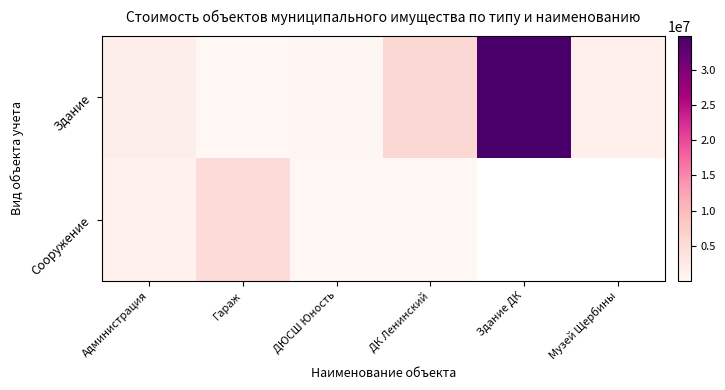

At which label does Здание reach its minimum?

Гараж